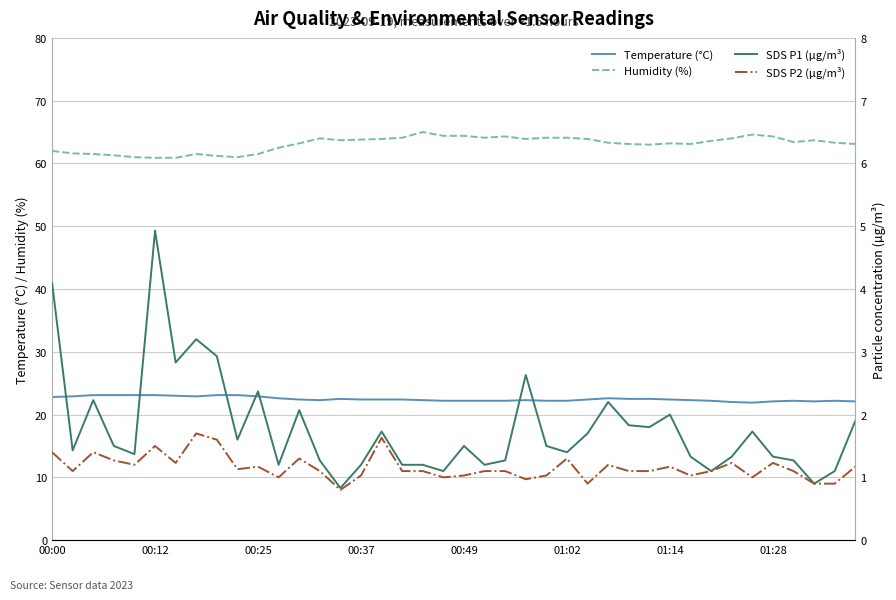

True or false: Humidity (%) and Temperature (°C) cross at least once.

False